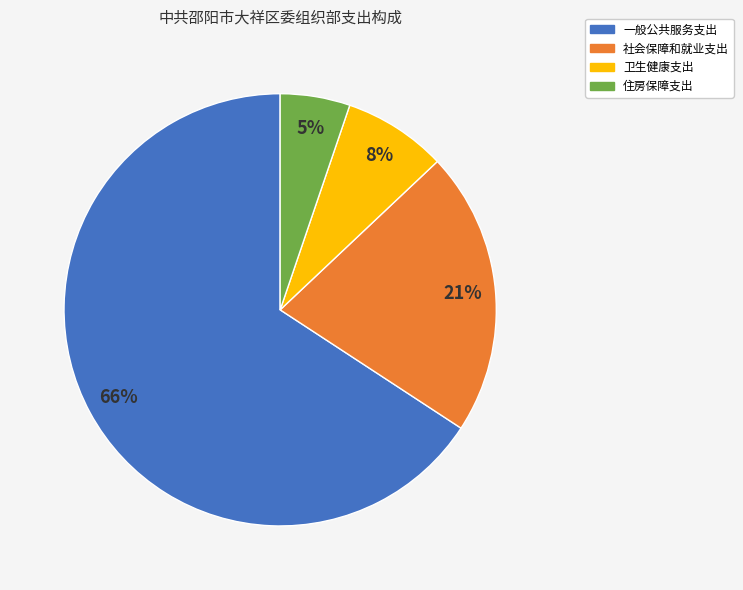

Does any single category account for the majority?

Yes